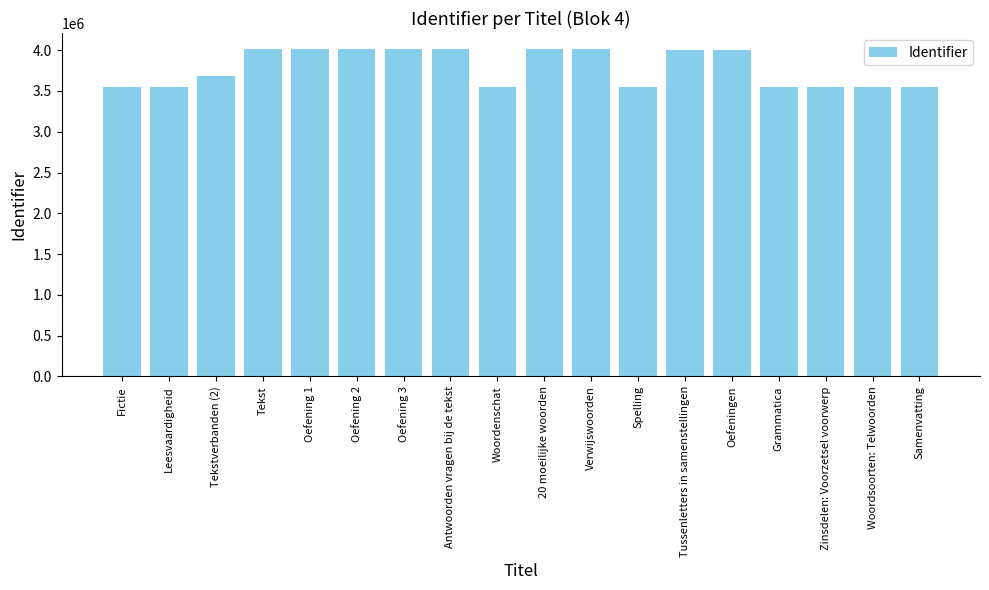

What is the label of the 2nd bar from the right?

Woordsoorten: Telwoorden